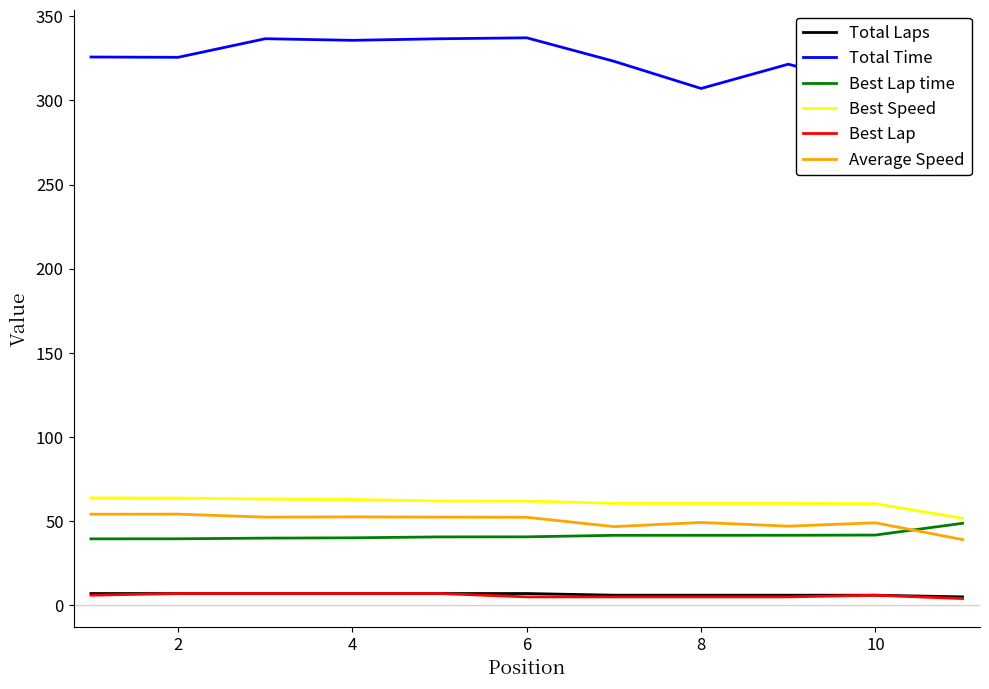

Which series has the widest spread of values?

Total Time